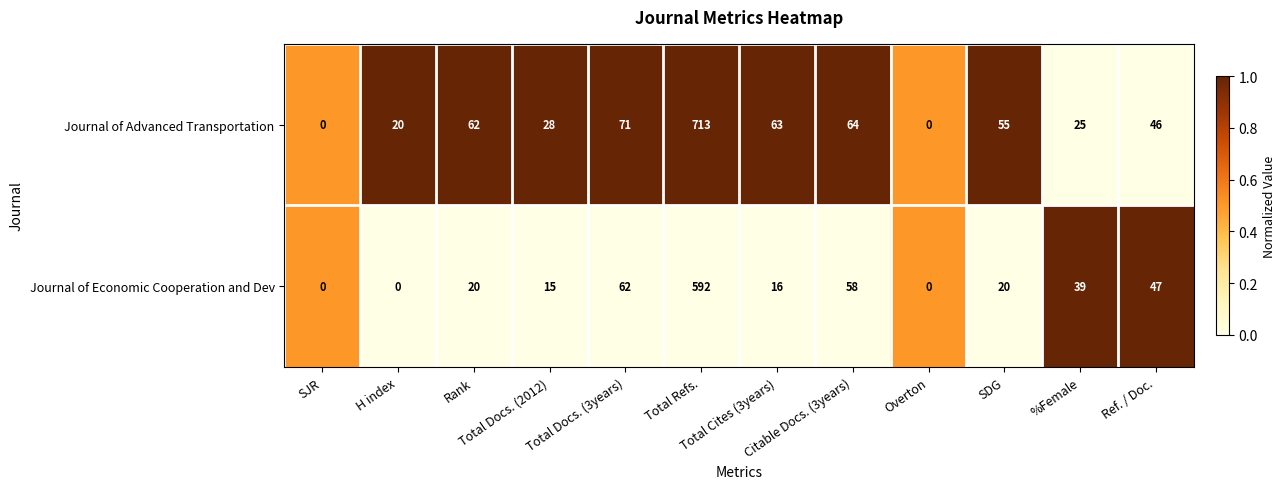

What is the average value of the Journal of Economic Cooperation and Dev series?

72